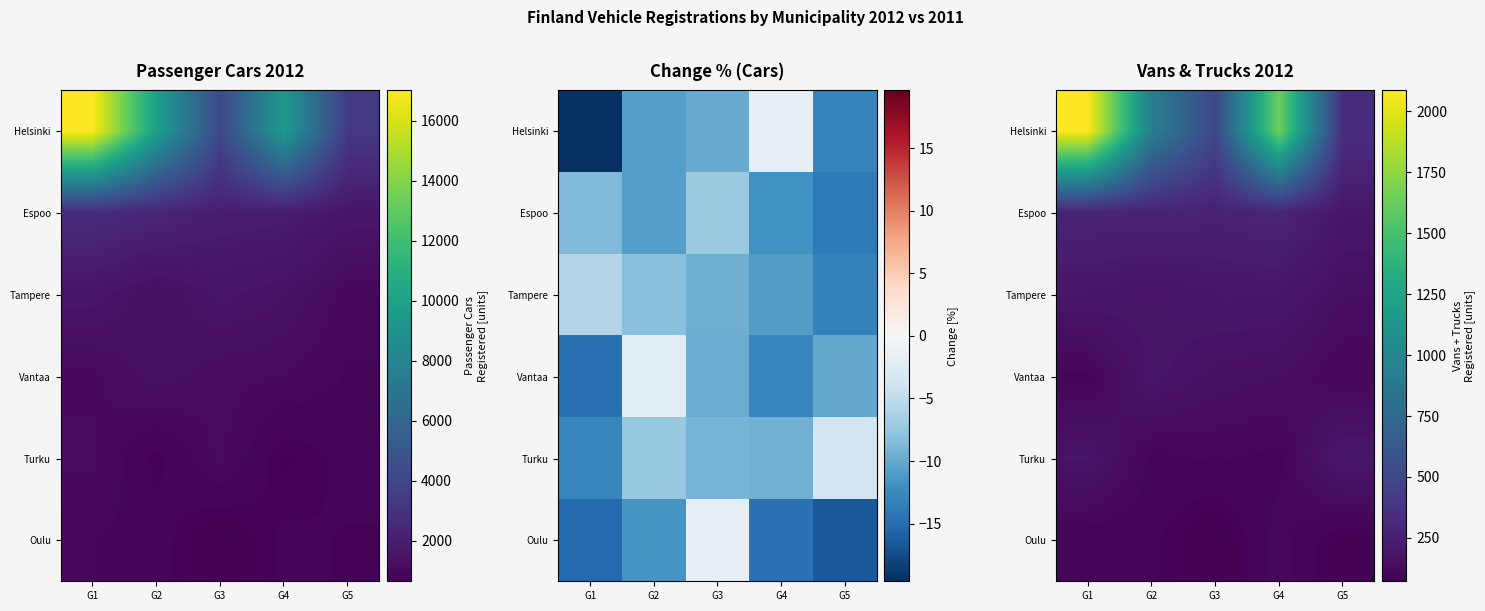

Which category has the highest value in the Helsinki series?

G1